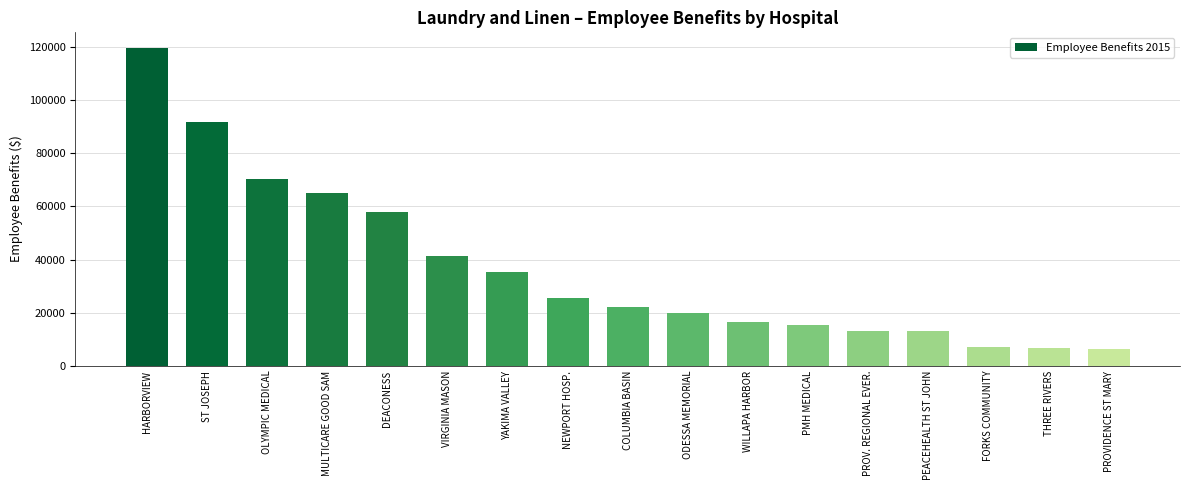

What is the maximum value shown in the chart?

119536